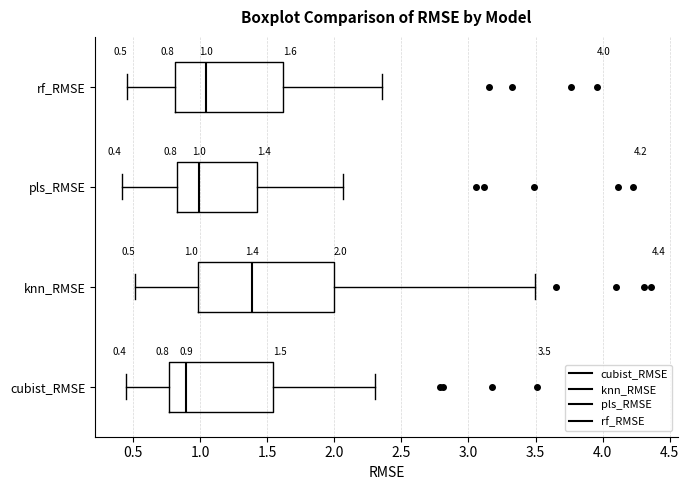

Which box's median line is the furthest to the left?

cubist_RMSE